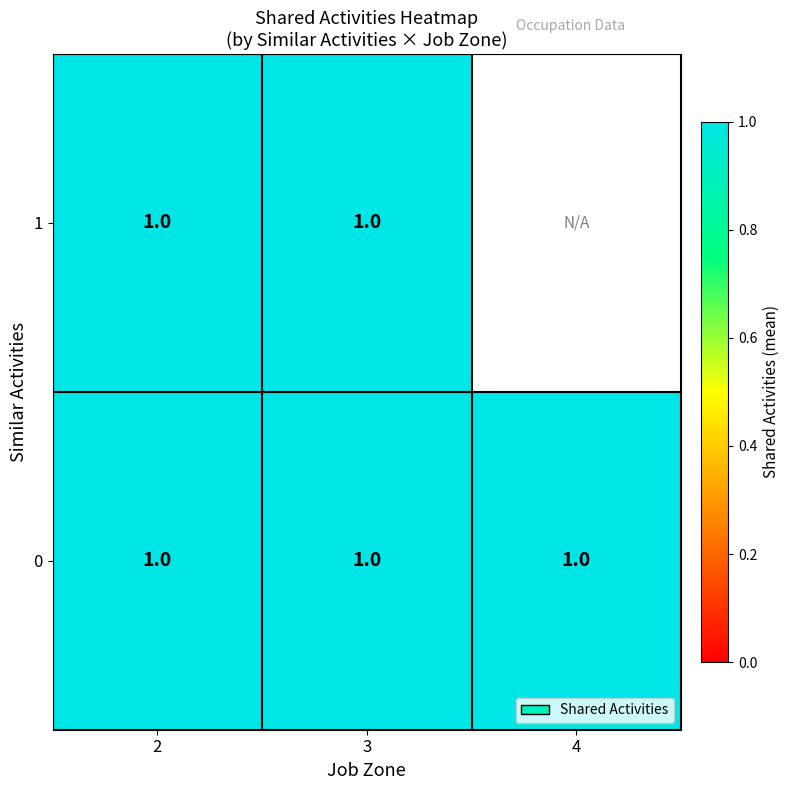

What is the sum of the 0 values at 2 and 3?

2